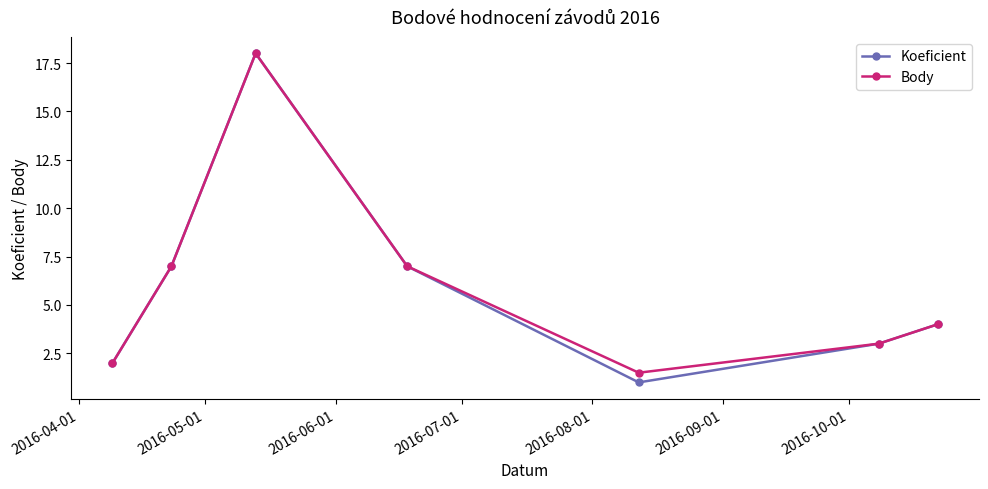

What is the highest value of the Body series?

18.0